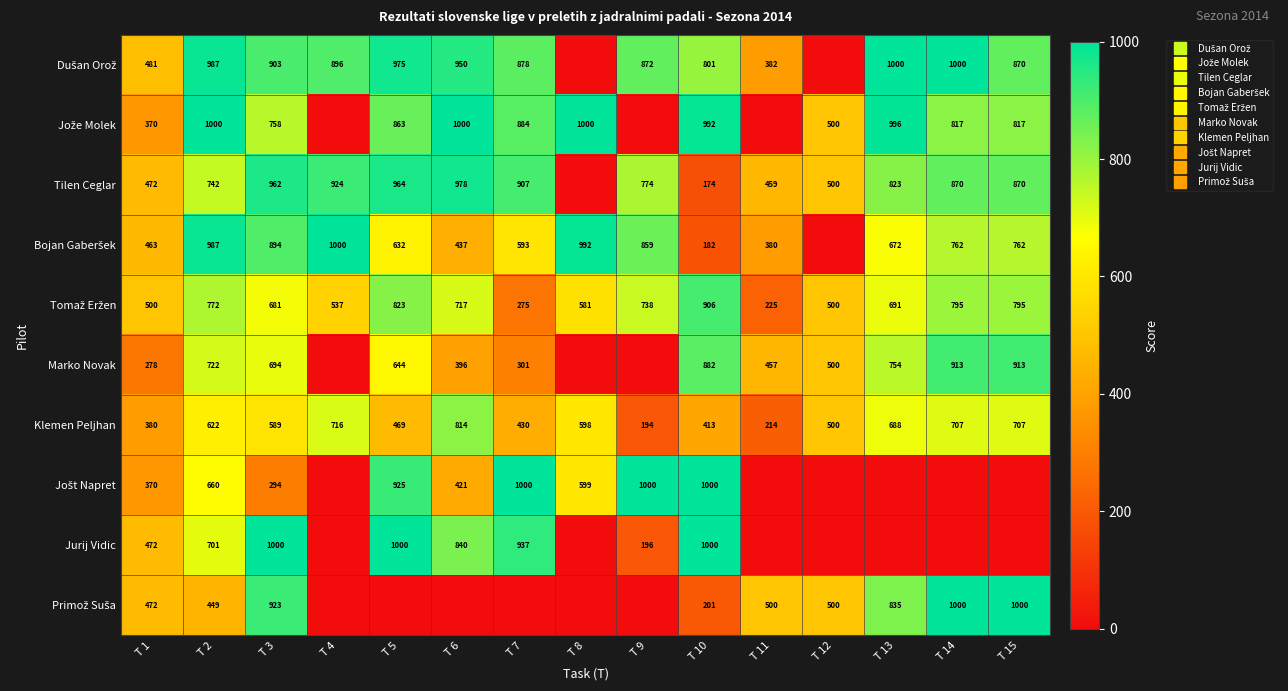

The Dušan Orož series shows 225.2 at T 4. True or false?

False